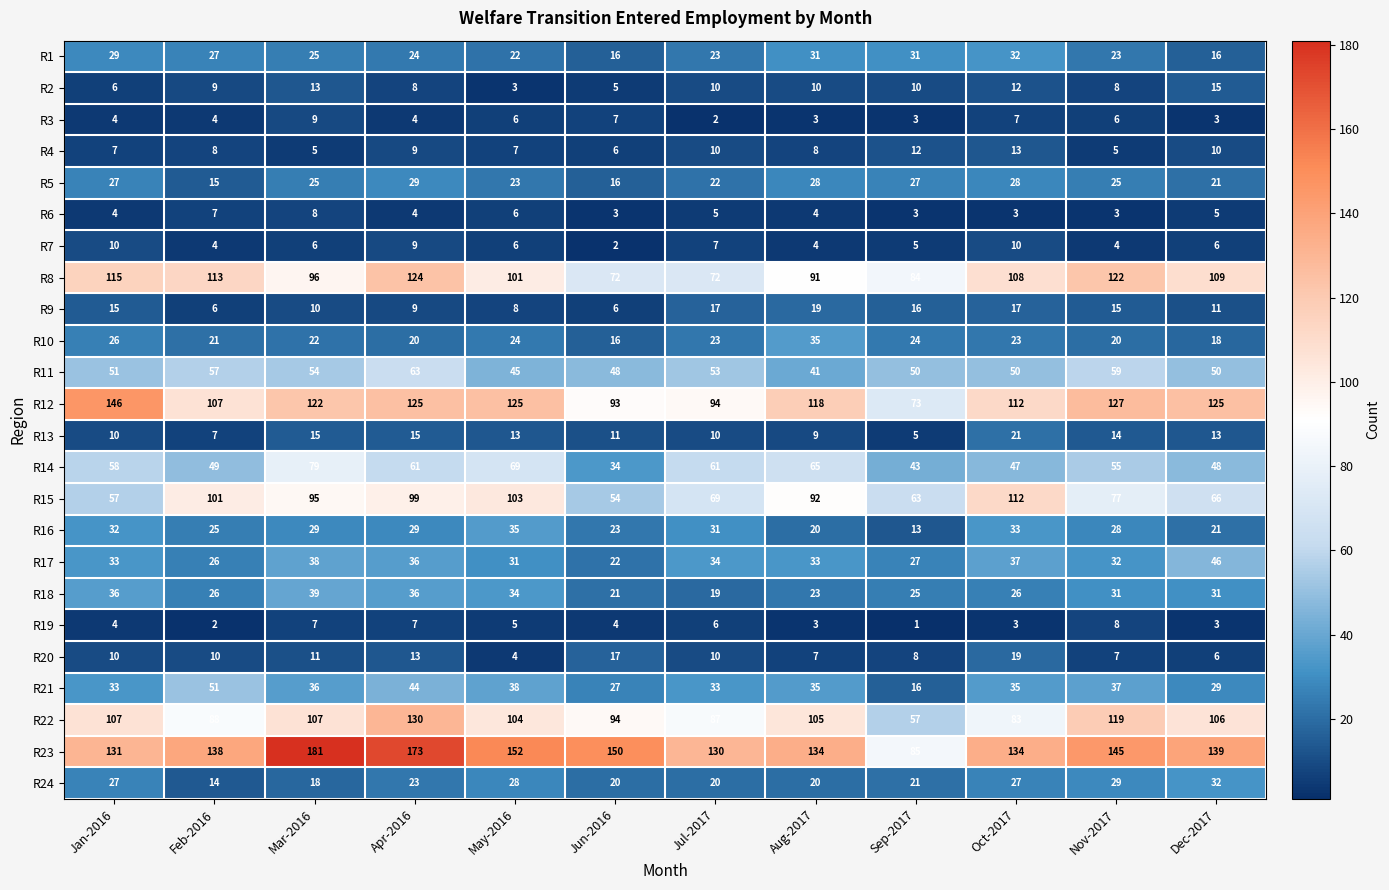

What is the spread (max minus min) of values at May-2016?

149